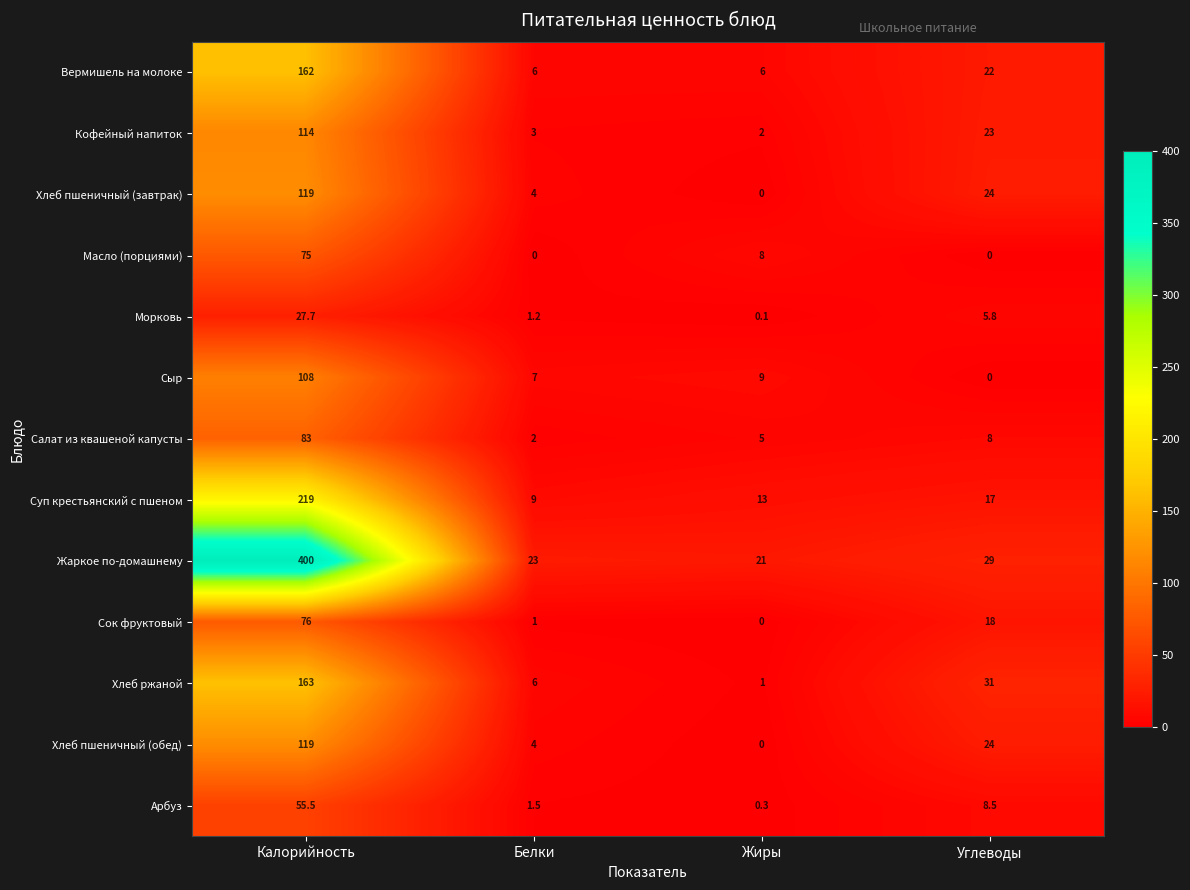

What is the difference between the highest and lowest values at Жиры?

21.0